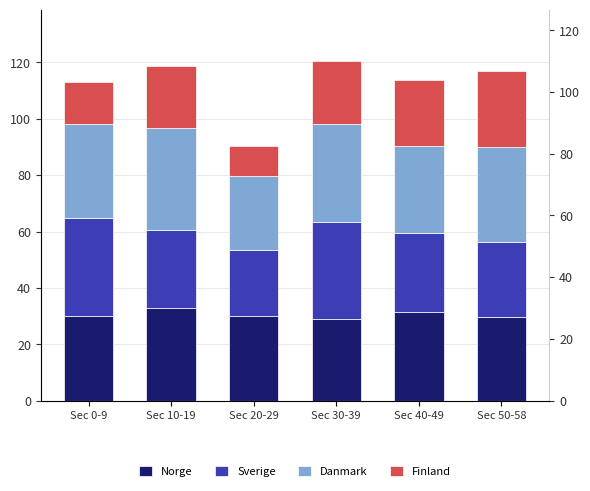

How many data points in Norge are above 30?

3